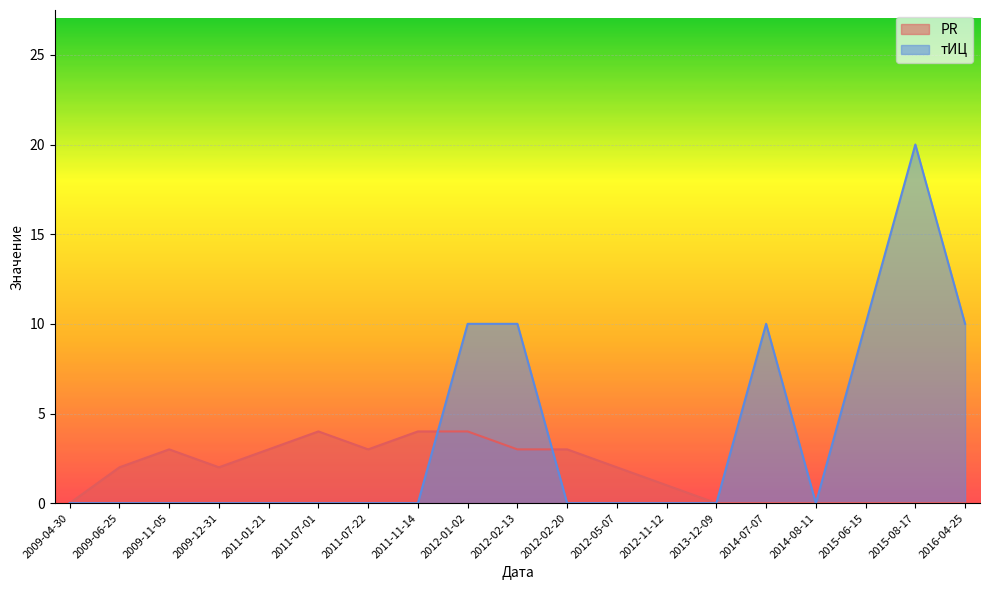

The тИЦ series shows 11 at 2011-01-21. True or false?

False